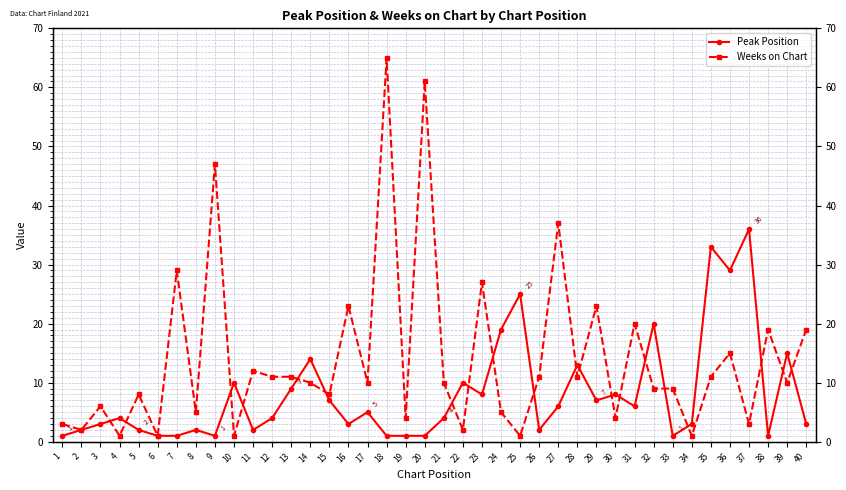

What is the difference between the maximum and minimum values in the Peak Position series?

35